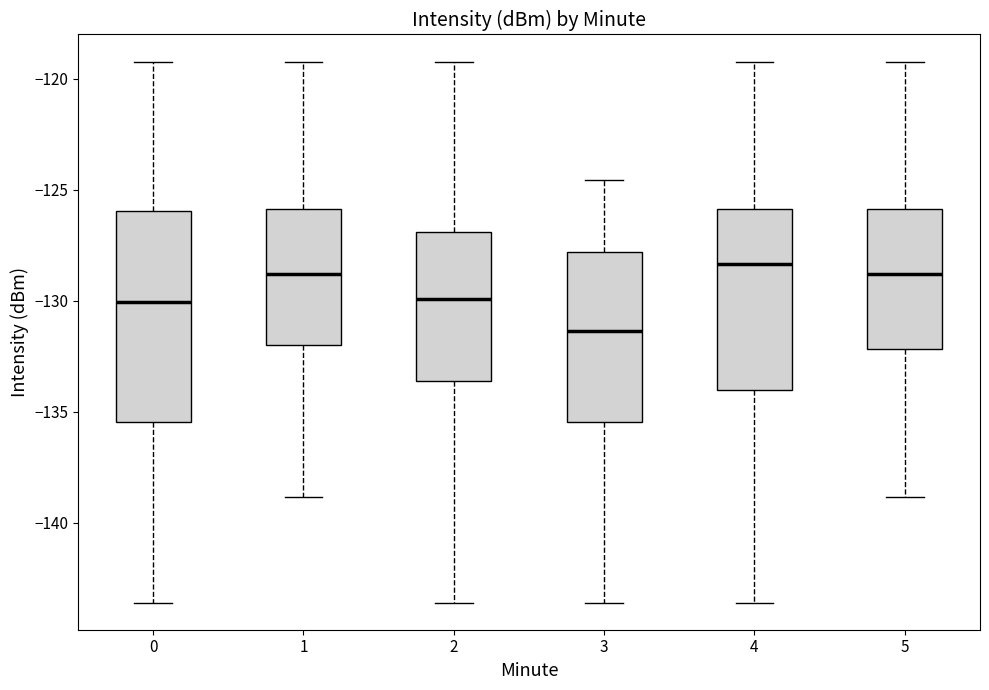

Reading left to right, transcribe this box plot: for each box, give where its median line is, the range the box spans, and where its two whiskers end, as read against the y-axis. The values are not printed on the chart, so give them approximately, as read against the axis.

0: median -130.0, box -135.5 to -126.0, whiskers -143.5 to -119.0
1: median -129.0, box -132.0 to -126.0, whiskers -139.0 to -119.0
2: median -130.0, box -133.5 to -127.0, whiskers -143.5 to -119.0
3: median -131.5, box -135.5 to -128.0, whiskers -143.5 to -124.5
4: median -128.5, box -134.0 to -126.0, whiskers -143.5 to -119.0
5: median -129.0, box -132.0 to -126.0, whiskers -139.0 to -119.0